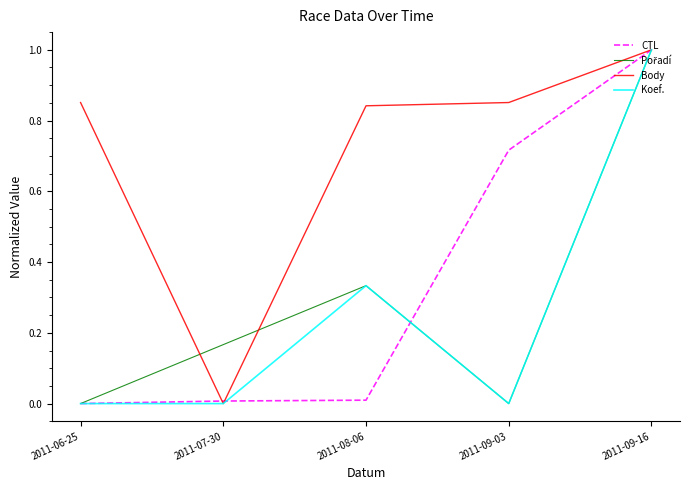

At which label does Body reach its minimum?

2011-07-30